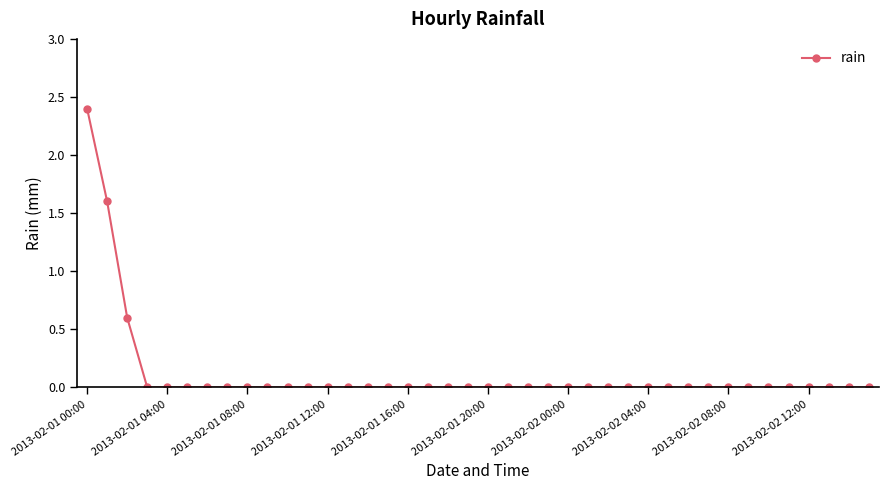

What is the difference between the maximum and minimum values?

2.4